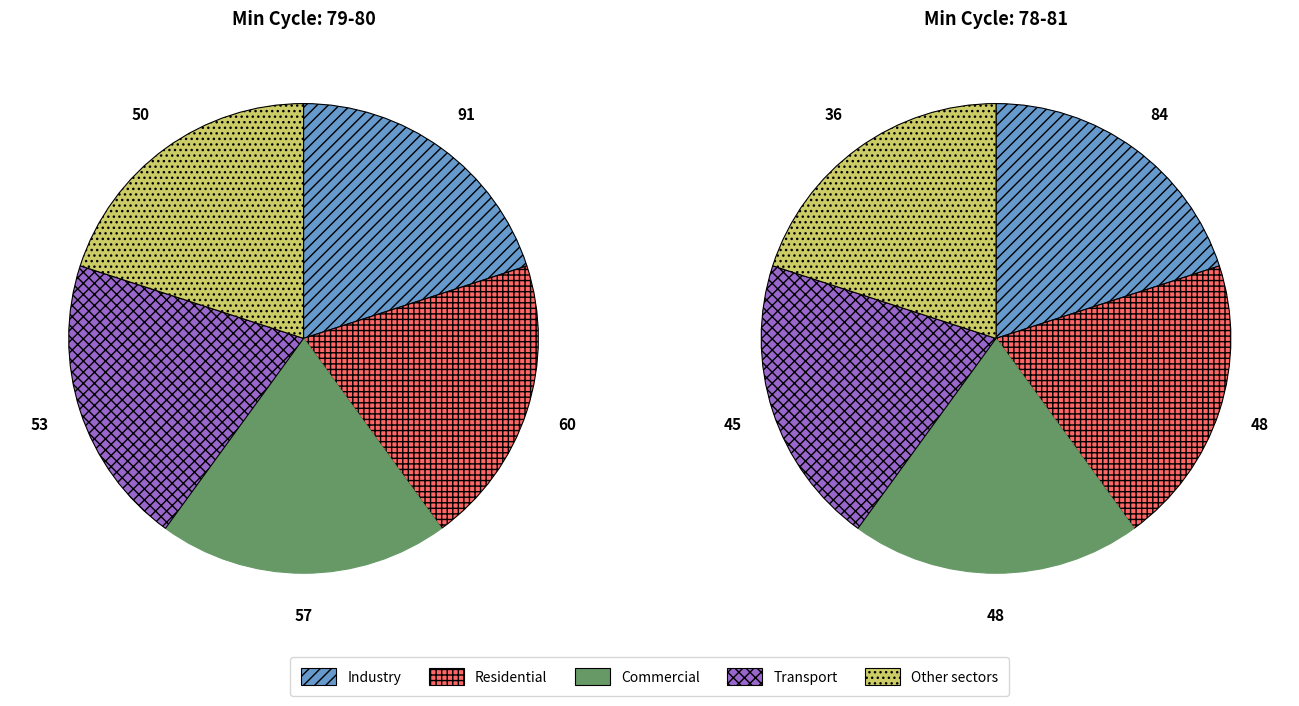

Is there any slice that represents more than half of the pie?

No